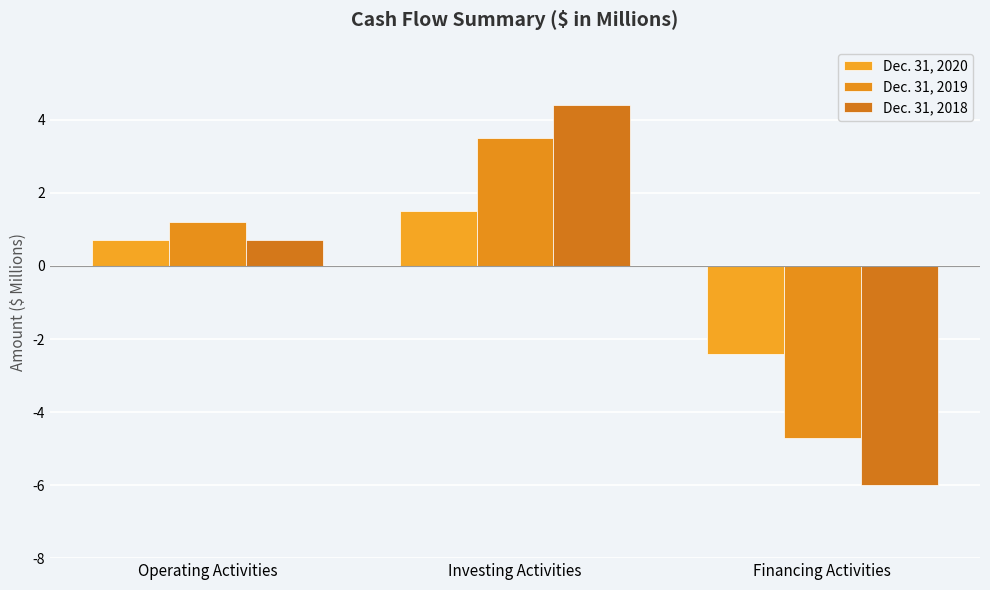

Read the Dec. 31, 2020 value at Operating Activities.

0.7